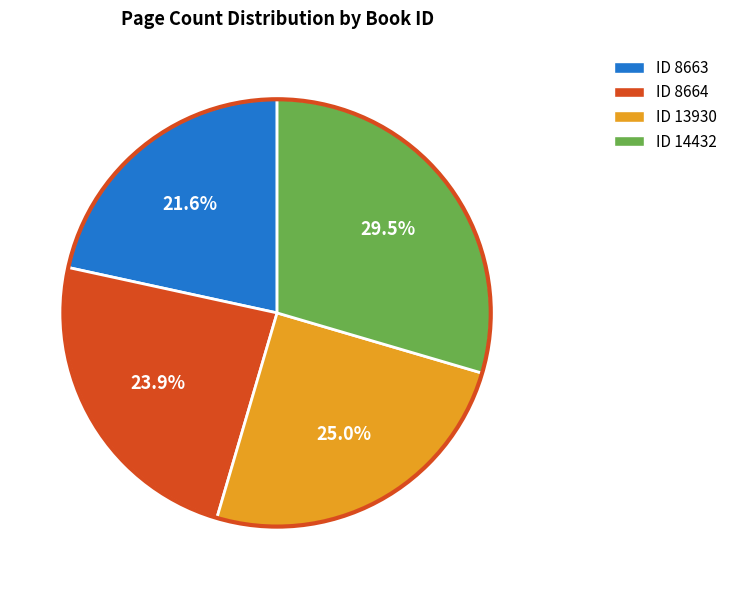

Count the number of slices in the pie.

4